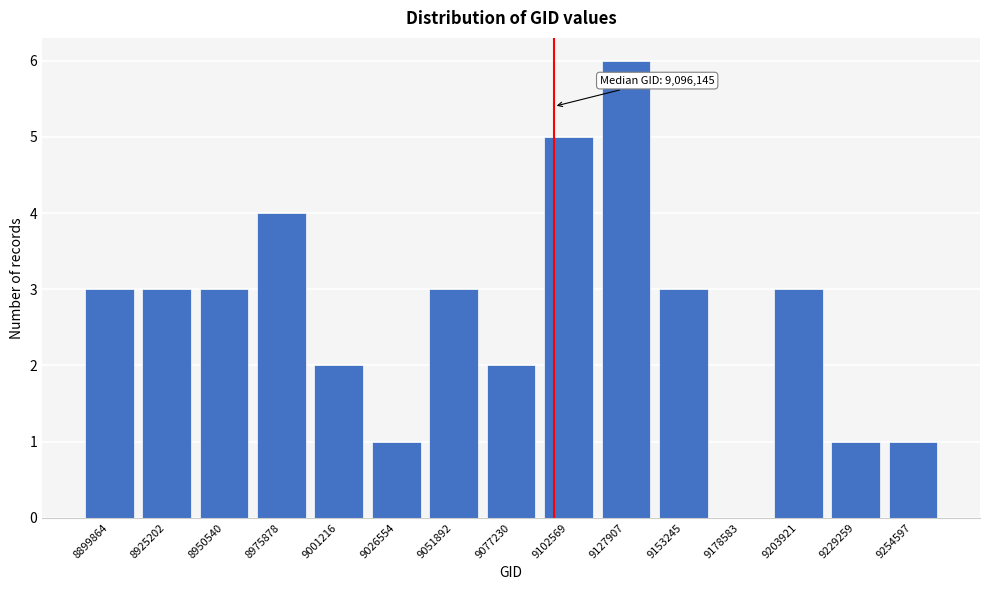

Reading right to left, list all the values displayed in this chart.

9254597=1	9229259=1	9203921=3	9178583=0	9153245=3	9127907=6	9102569=5	9077230=2	9051892=3	9026554=1	9001216=2	8975878=4	8950540=3	8925202=3	8899864=3